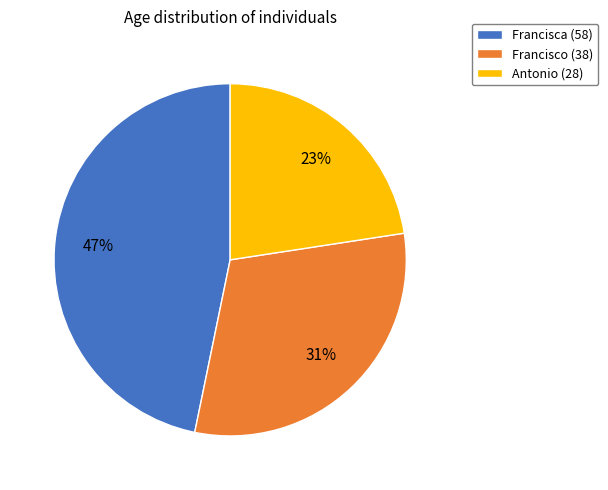

Is there any slice that represents more than half of the pie?

No